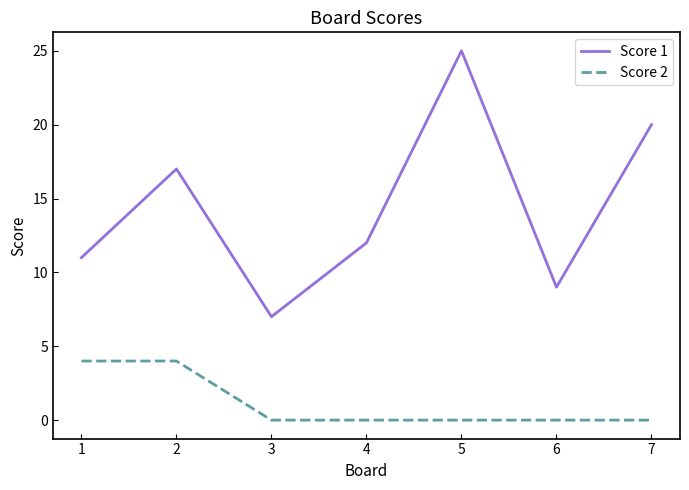

Between 4 and 7, which series saw the biggest shift?

Score 1